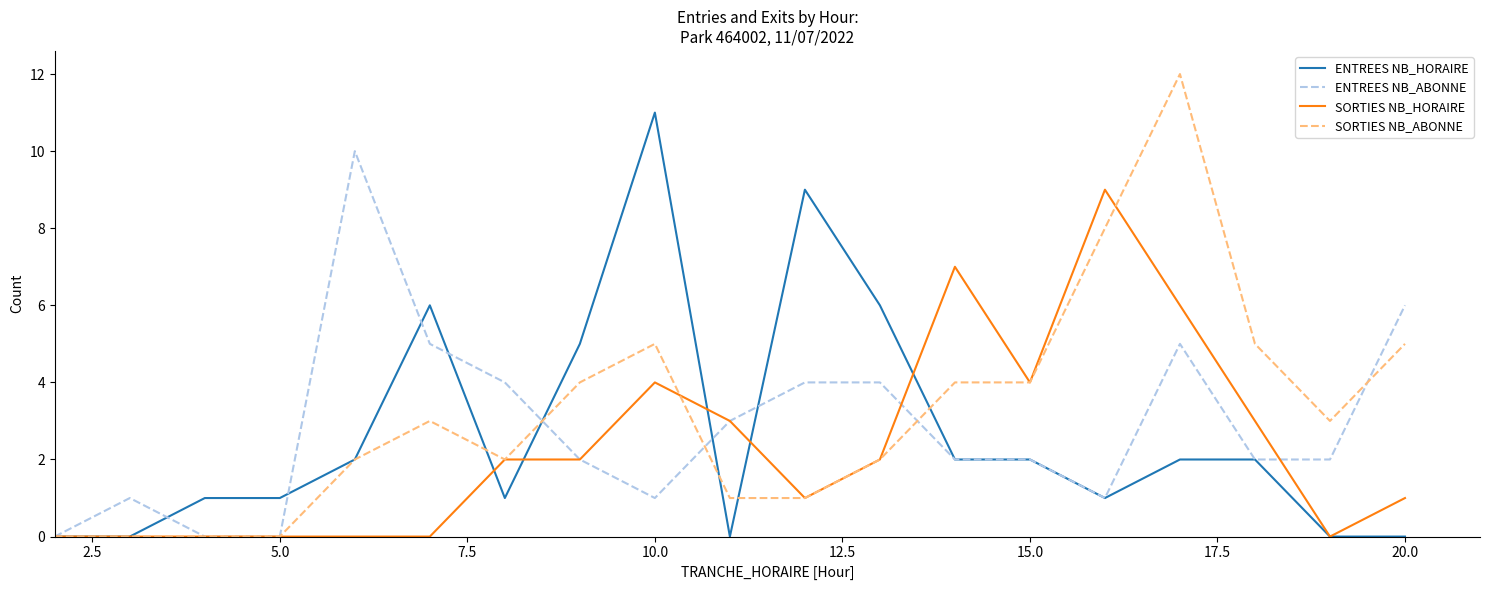

What is the highest value of the ENTREES NB_ABONNE series?

10